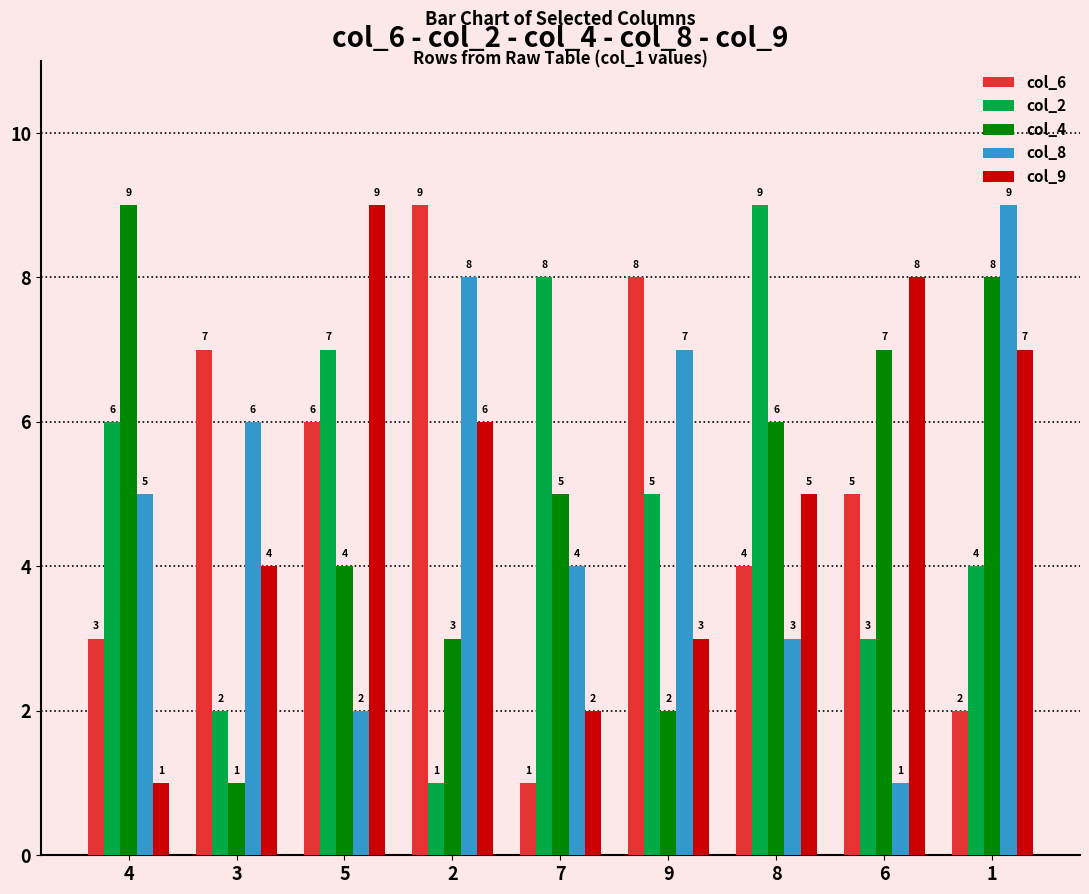

What is the total value across all series at 9?

25